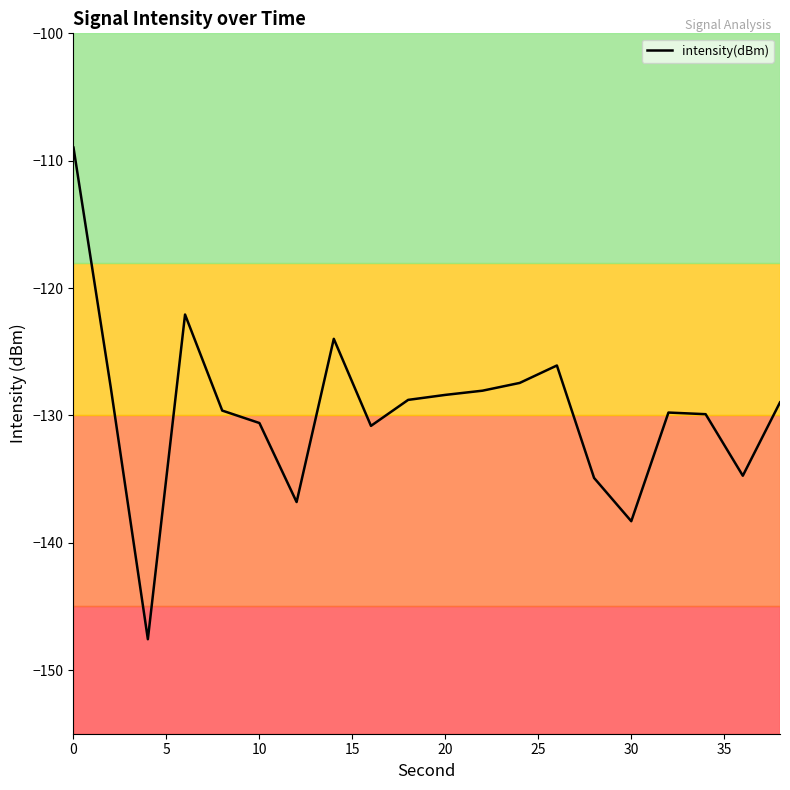

What is the maximum value shown in the chart?

-109.0